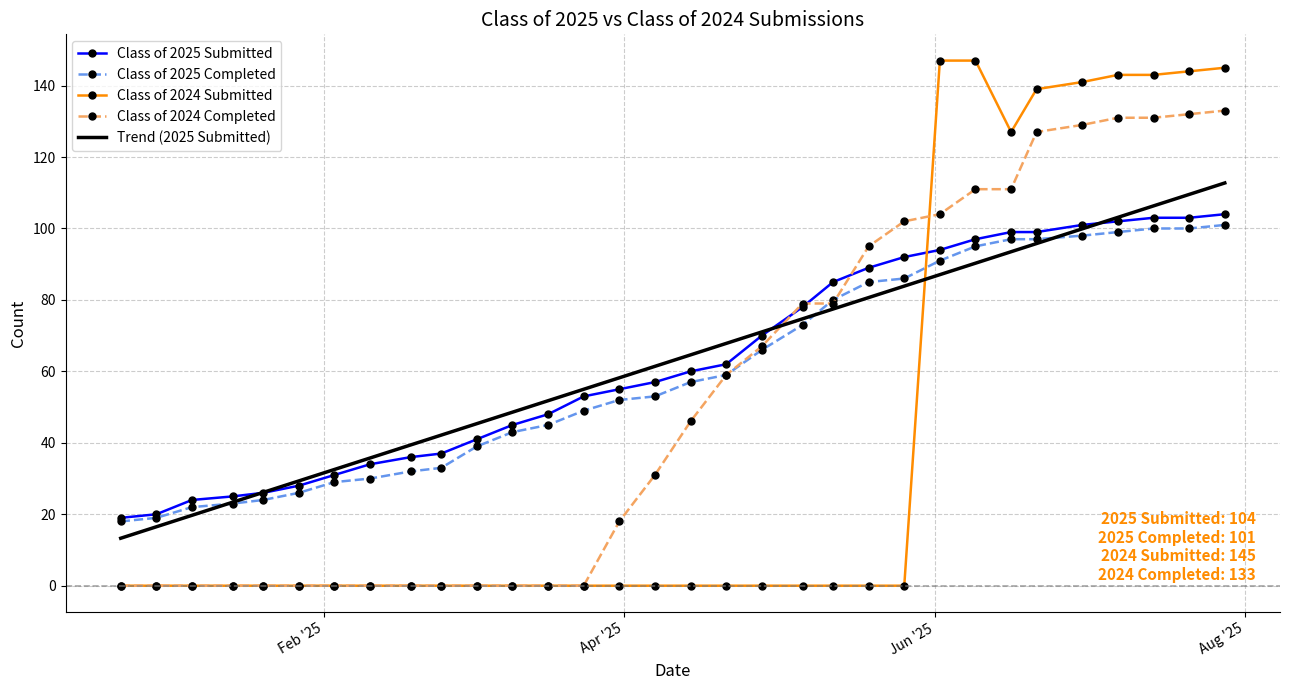

What is the highest value of the Class of 2024 Completed series?

133.0